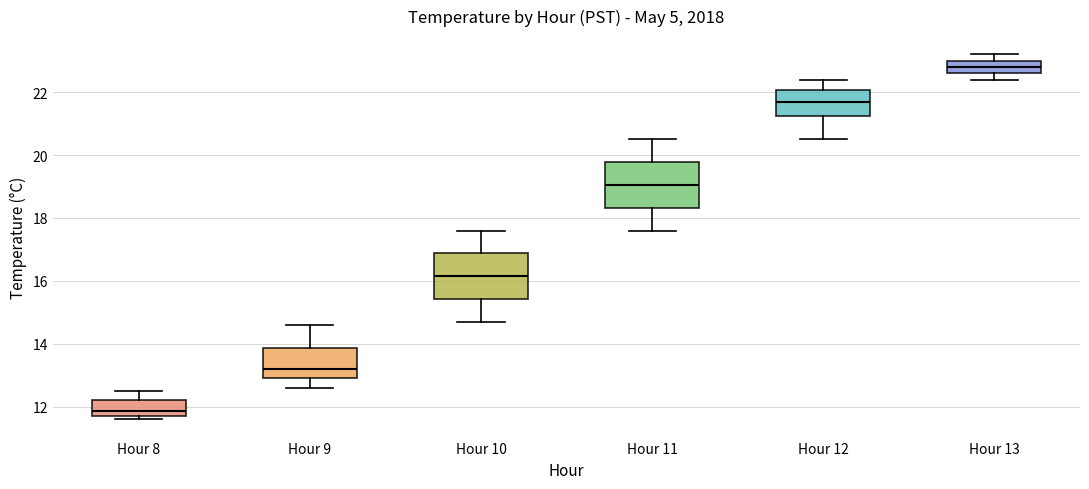

Reading left to right, read every box against the y-axis: the position of its median line, the range the box covers, and the ends of its whiskers. The values are not printed on the chart, so give them approximately, as read against the axis.

Hour 8: median 11.8 (just above the box's lower edge), box 11.8 to 12.2, whiskers 11.6 to 12.6
Hour 9: median 13.2, box 13.0 to 13.8, whiskers 12.6 to 14.6
Hour 10: median 16.2, box 15.4 to 16.8, whiskers 14.8 to 17.6
Hour 11: median 19.0, box 18.4 to 19.8, whiskers 17.6 to 20.6
Hour 12: median 21.8, box 21.2 to 22.0, whiskers 20.6 to 22.4
Hour 13: median 22.8, box 22.6 to 23.0, whiskers 22.4 to 23.2